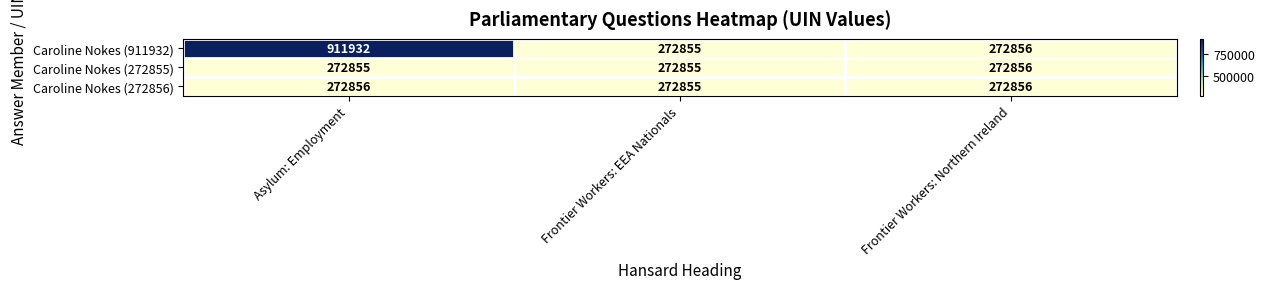

What is the average value of the Caroline Nokes (272856) series?

272856